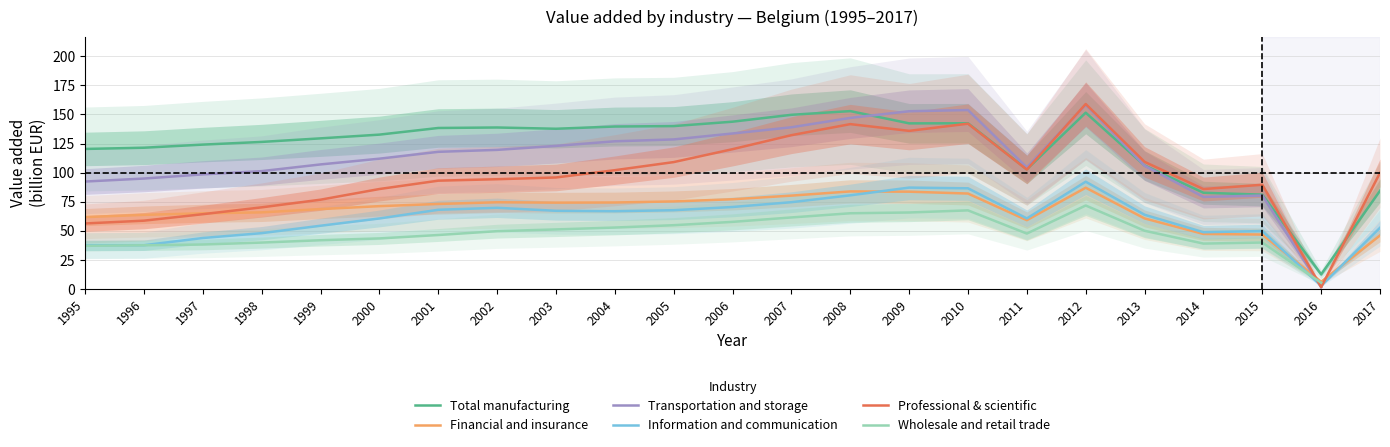

At how many categories does at least one series exceed 51?

22